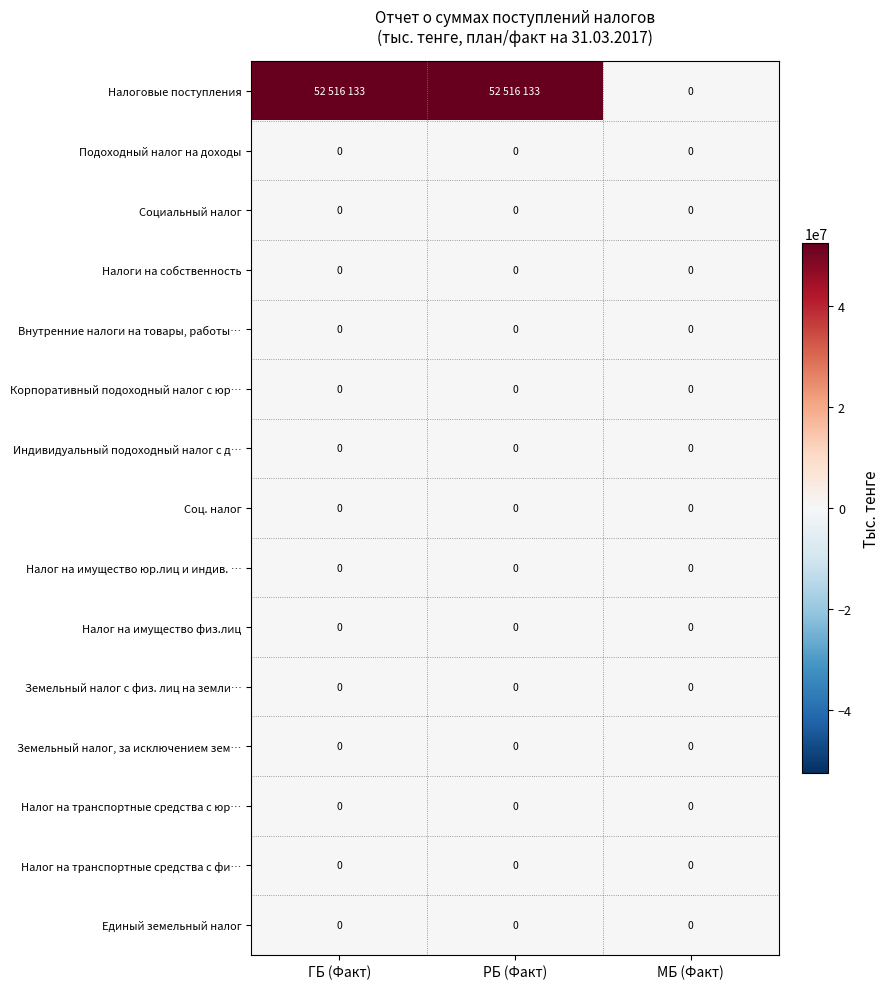

True or false: Налог на имущество юр.лиц и индив. … has a value of 0 at РБ (Факт).

True